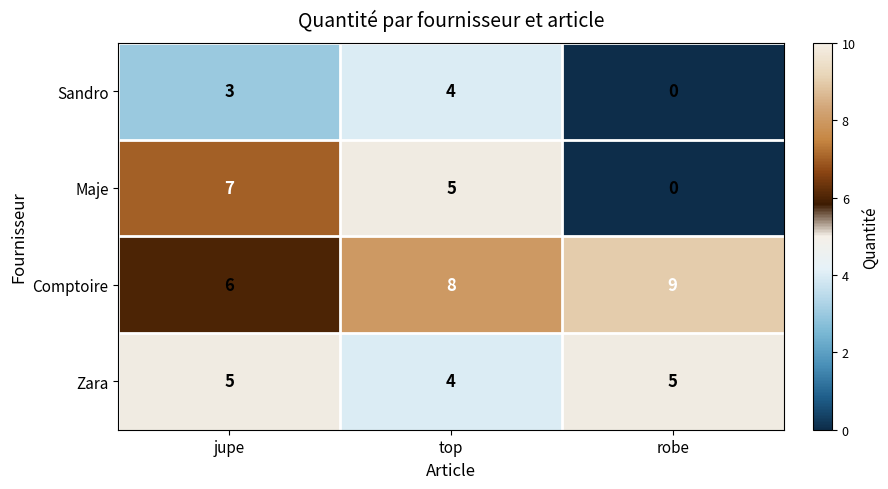

The value of Sandro at top is 4. True or false?

True